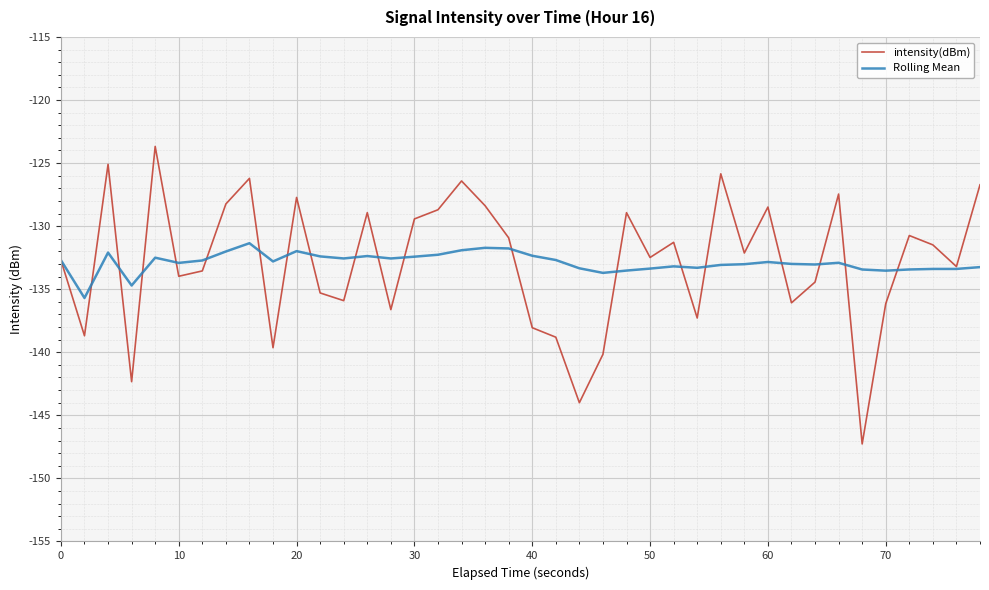

In intensity(dBm), how many points are lower than both neighbors (excluding endpoints)?

13